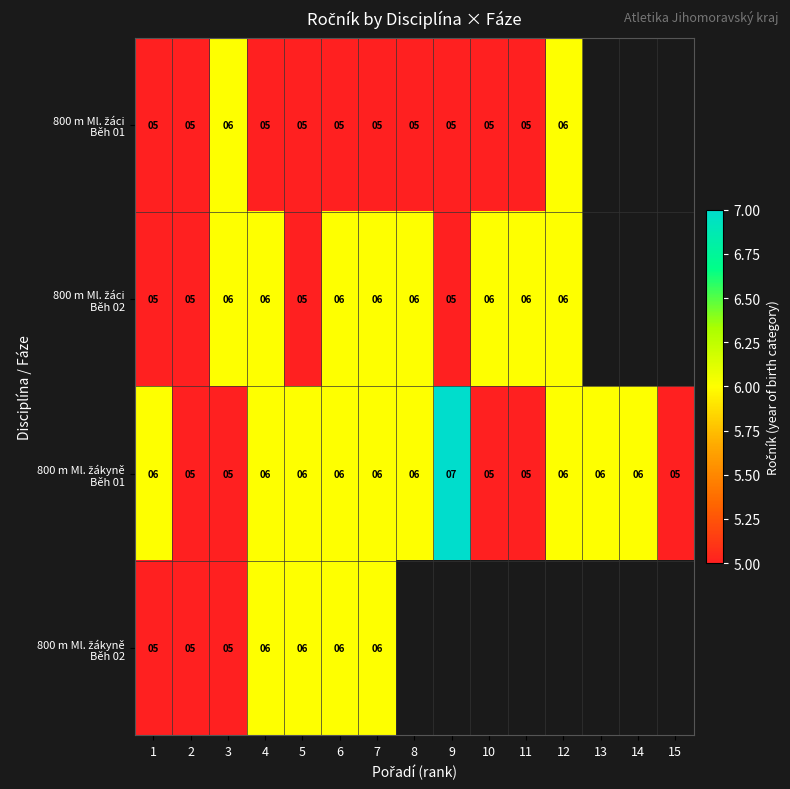

What is the total value across all series at 7?

23